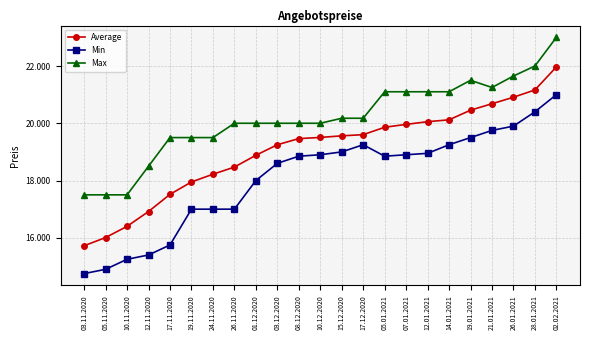

At which label is Max closest to 20250?

15.12.2020